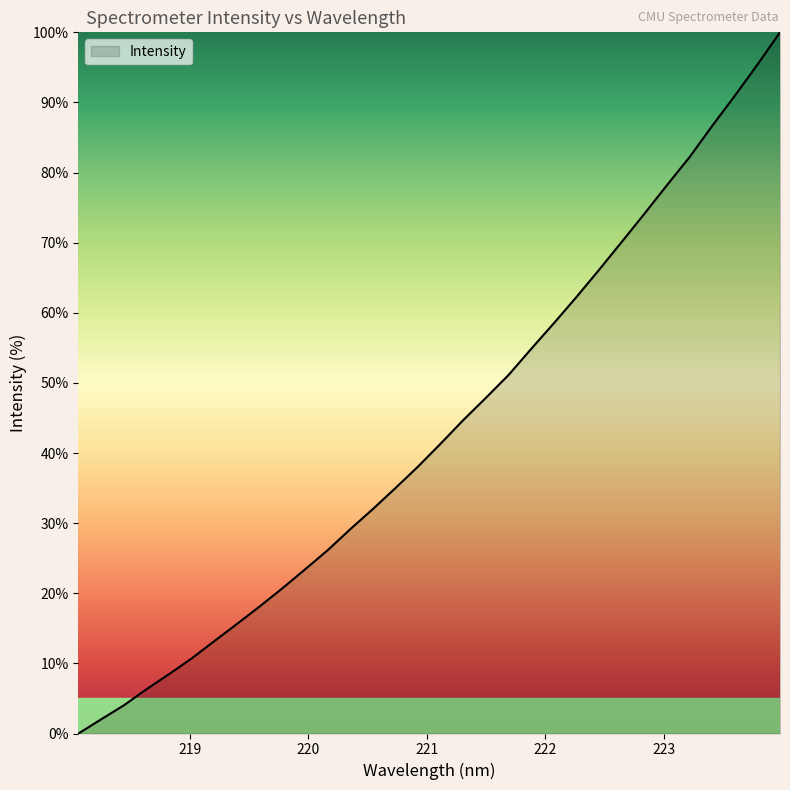

What is the maximum value shown in the chart?

100.0